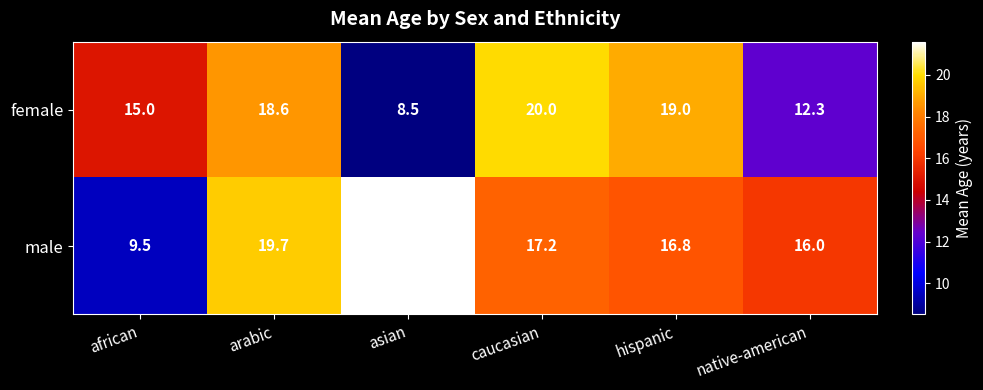

The female series shows 33.7 at hispanic. True or false?

False